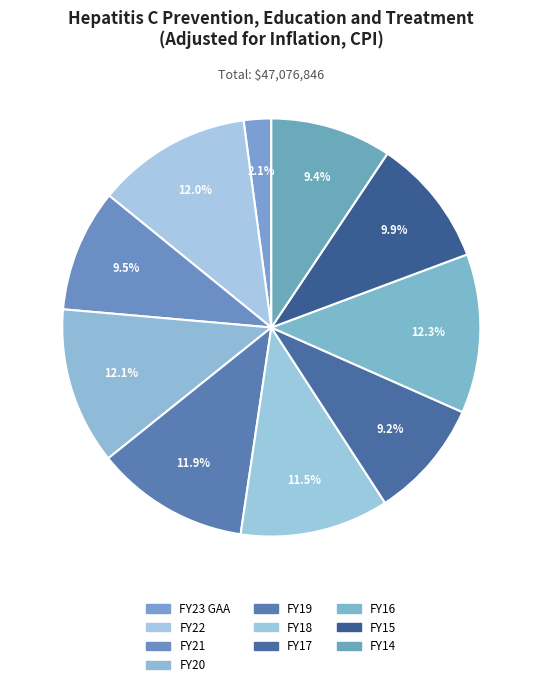

Count the number of slices in the pie.

10